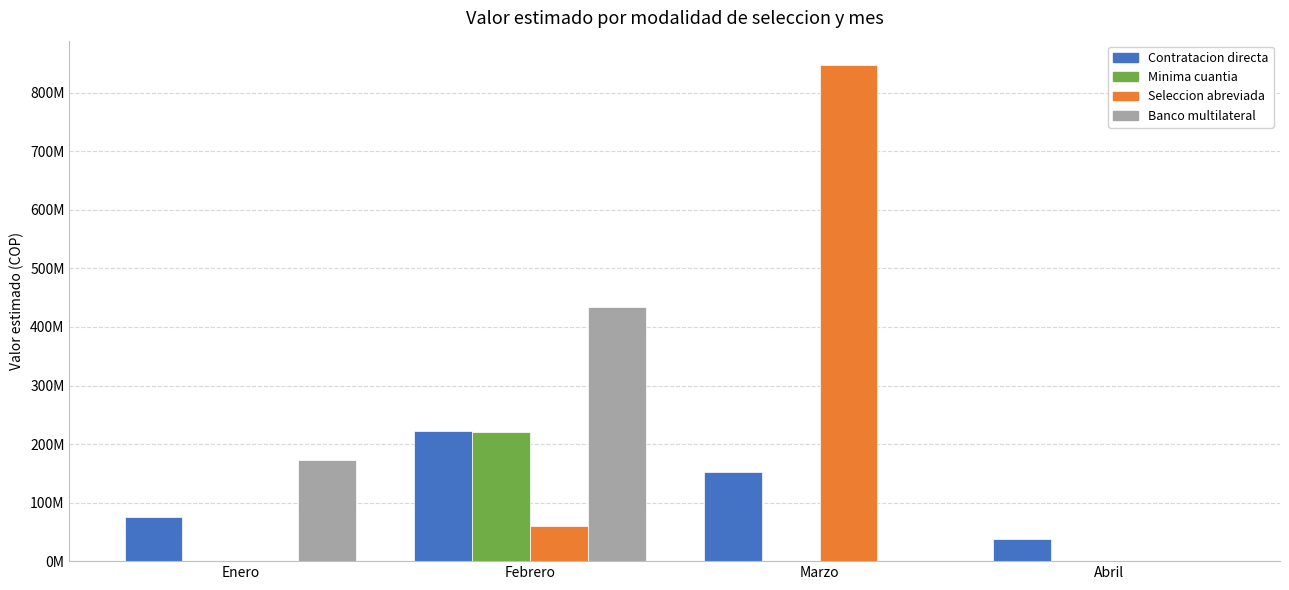

At how many categories does at least one series exceed 200572837?

2